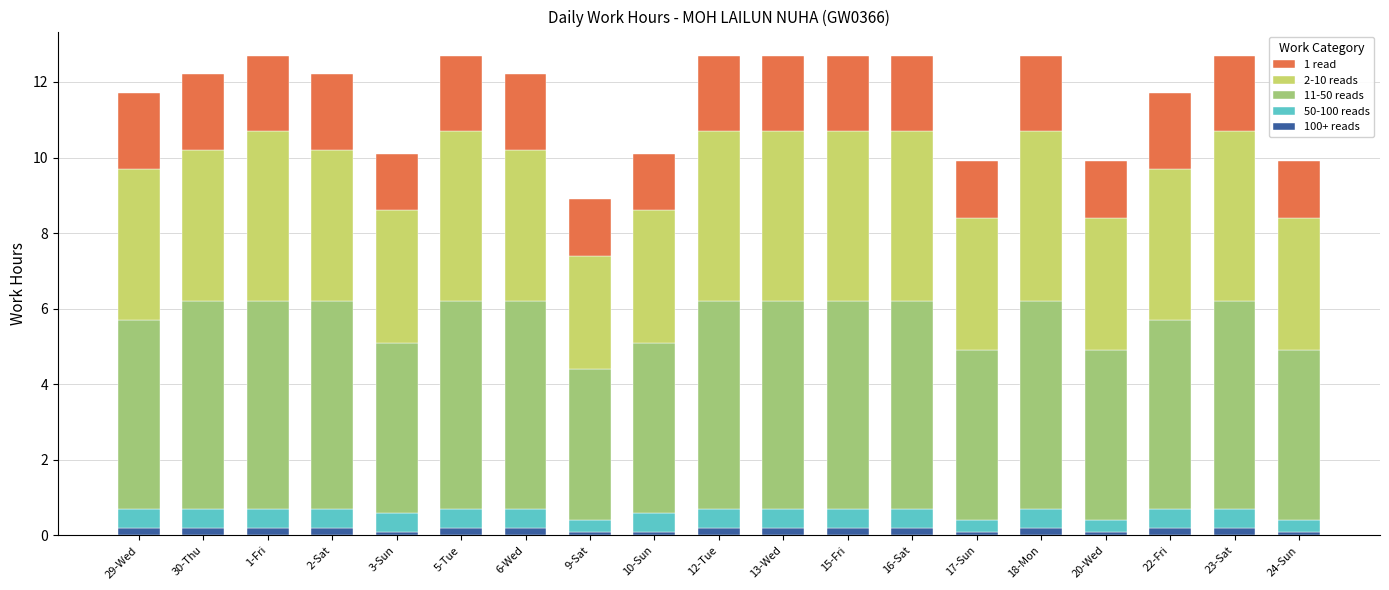

Is it true that 100+ reads equals 0.2 at 30-Thu?

True